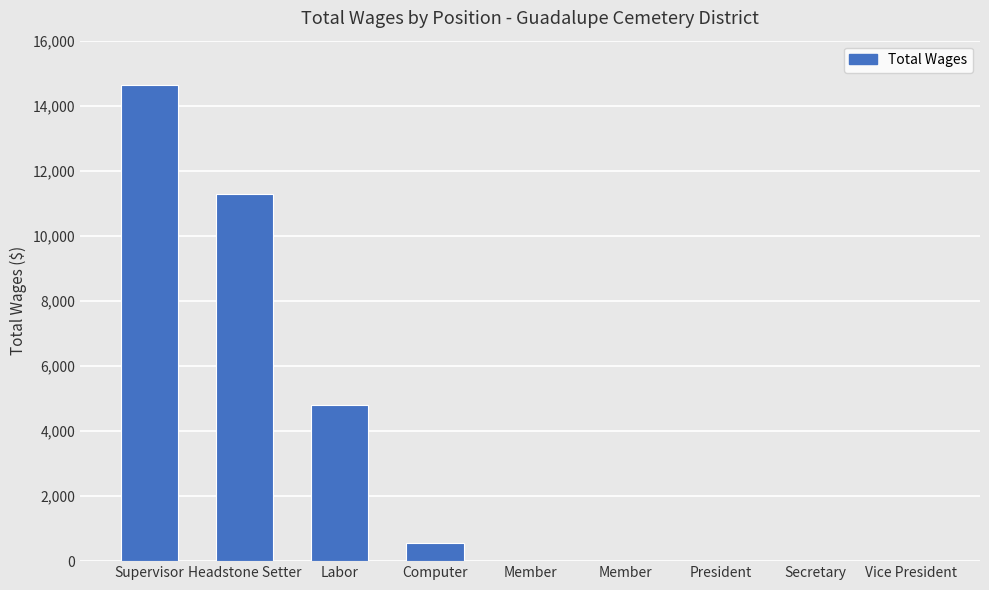

The chart shows a value of -9729 at President. True or false?

False